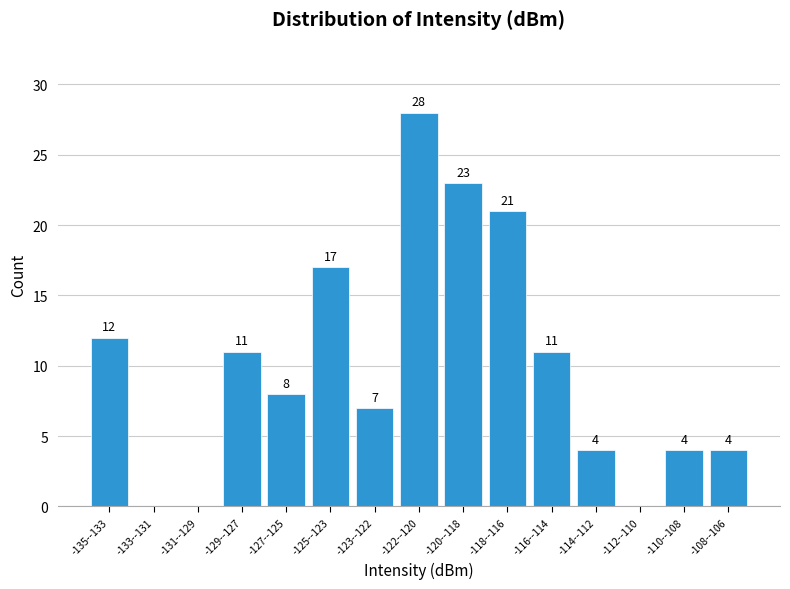

Reading right to left, list all the values displayed in this chart.

-108--106=4	-110--108=4	-112--110=0	-114--112=4	-116--114=11	-118--116=21	-120--118=23	-122--120=28	-123--122=7	-125--123=17	-127--125=8	-129--127=11	-131--129=0	-133--131=0	-135--133=12